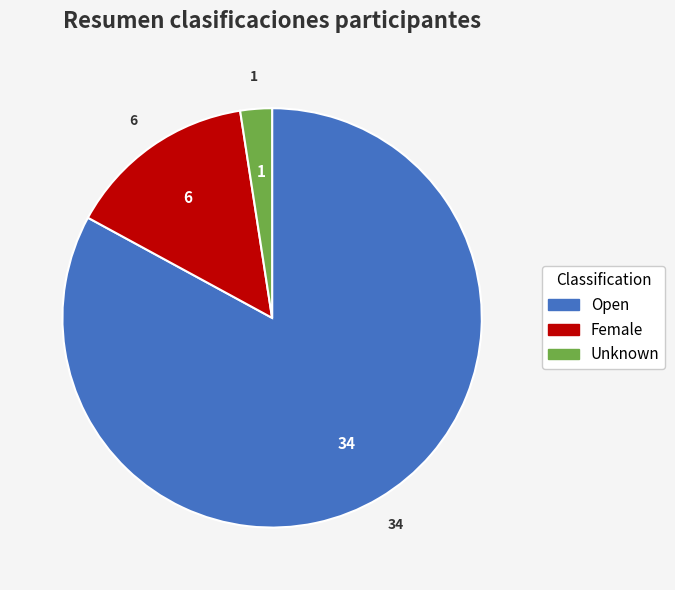

Which has a higher value, Open or Unknown?

Open